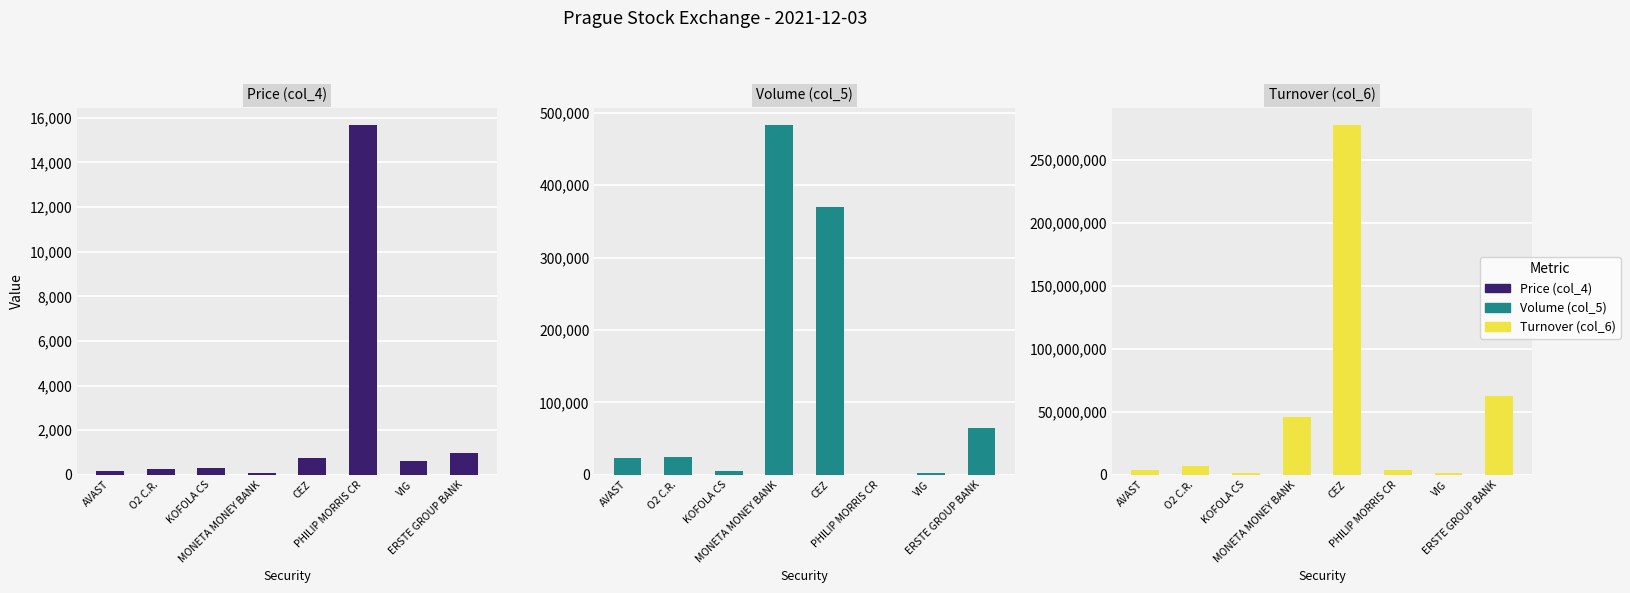

At KOFOLA CS, list the series in order from smallest to largest.

Price (col_4), Volume (col_5), Turnover (col_6)